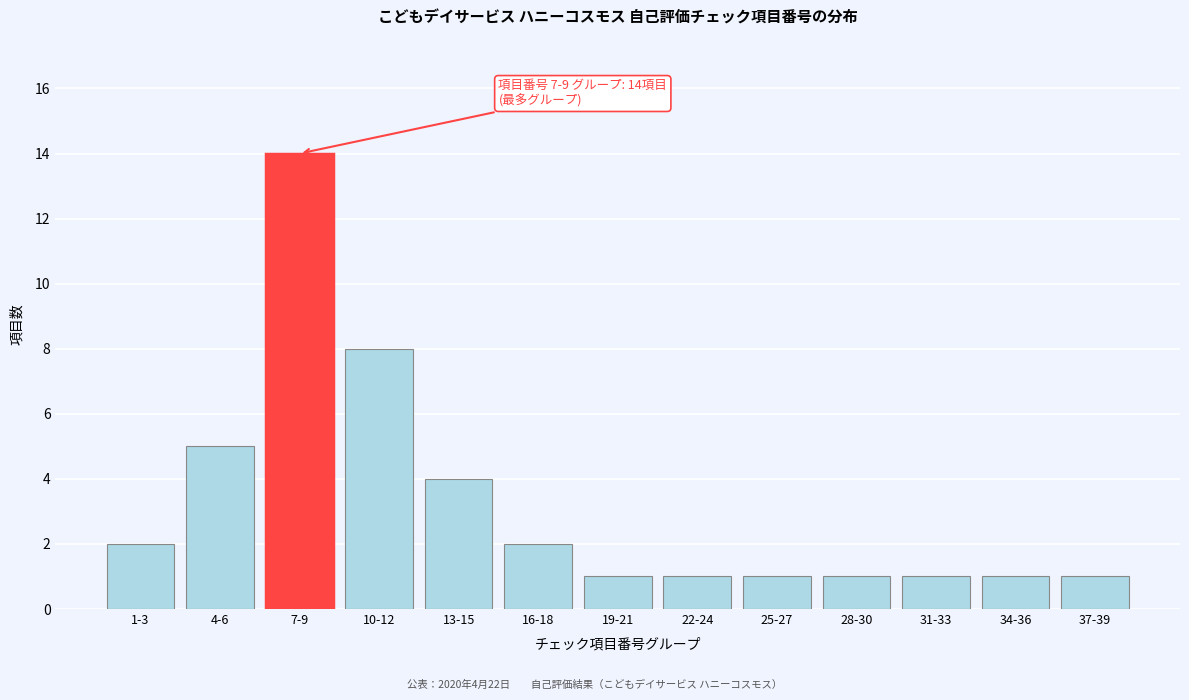

Reading right to left, extract all data points from this chart.

37-39=1	34-36=1	31-33=1	28-30=1	25-27=1	22-24=1	19-21=1	16-18=2	13-15=4	10-12=8	7-9=14	4-6=5	1-3=2